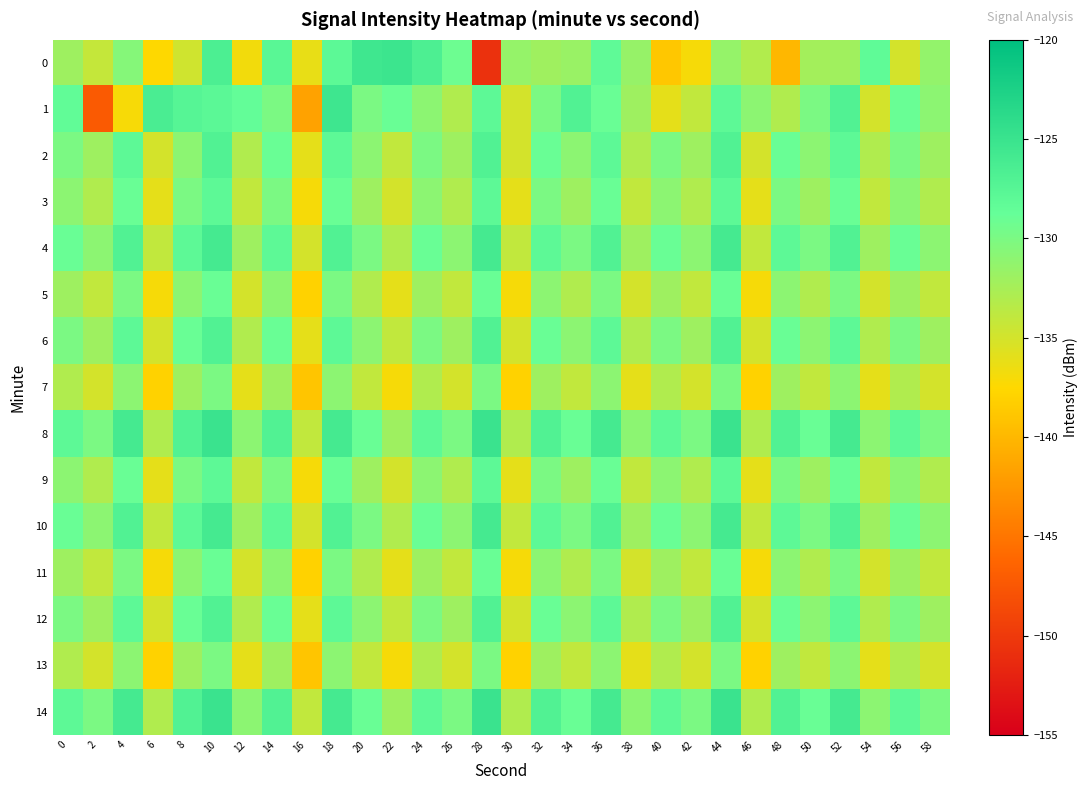

Reading left to right, extract all data points from this chart.

0: 0=-132.0	2=-134.2	4=-130.6	6=-137.4	8=-134.8	10=-126.6	12=-136.8	14=-127.7	16=-136.3	18=-128.0	20=-125.5	22=-125.2	24=-126.7	26=-129.2	28=-150.7	30=-131.4	32=-132.1	34=-131.7	36=-128.2	38=-131.5	40=-138.9	42=-137.0	44=-131.5	46=-133.1	48=-140.0	50=-132.3	52=-132.1	54=-128.3	56=-135.0	58=-131.4
1: 0=-128.4	2=-147.2	4=-137.0	6=-126.4	8=-127.4	10=-127.8	12=-128.5	14=-130.0	16=-141.6	18=-125.4	20=-130.0	22=-129.0	24=-131.0	26=-133.0	28=-128.0	30=-135.0	32=-130.0	34=-127.0	36=-129.0	38=-132.0	40=-136.0	42=-134.0	44=-128.0	46=-131.0	48=-133.0	50=-130.0	52=-127.0	54=-135.0	56=-129.0	58=-131.0
2: 0=-130.0	2=-132.0	4=-128.0	6=-135.0	8=-131.0	10=-127.0	12=-133.0	14=-129.0	16=-136.0	18=-128.0	20=-131.0	22=-134.0	24=-130.0	26=-132.0	28=-127.0	30=-135.0	32=-129.0	34=-131.0	36=-128.0	38=-133.0	40=-130.0	42=-132.0	44=-127.0	46=-135.0	48=-129.0	50=-131.0	52=-128.0	54=-133.0	56=-130.0	58=-132.0
3: 0=-131.0	2=-133.0	4=-129.0	6=-136.0	8=-130.0	10=-128.0	12=-134.0	14=-130.0	16=-137.0	18=-129.0	20=-132.0	22=-135.0	24=-131.0	26=-133.0	28=-128.0	30=-136.0	32=-130.0	34=-132.0	36=-129.0	38=-134.0	40=-131.0	42=-133.0	44=-128.0	46=-136.0	48=-130.0	50=-132.0	52=-129.0	54=-134.0	56=-131.0	58=-133.0
4: 0=-129.0	2=-131.0	4=-127.0	6=-134.0	8=-128.0	10=-126.0	12=-132.0	14=-128.0	16=-135.0	18=-127.0	20=-130.0	22=-133.0	24=-129.0	26=-131.0	28=-126.0	30=-134.0	32=-128.0	34=-130.0	36=-127.0	38=-132.0	40=-129.0	42=-131.0	44=-126.0	46=-134.0	48=-128.0	50=-130.0	52=-127.0	54=-132.0	56=-129.0	58=-131.0
5: 0=-132.0	2=-134.0	4=-130.0	6=-137.0	8=-131.0	10=-129.0	12=-135.0	14=-131.0	16=-138.0	18=-130.0	20=-133.0	22=-136.0	24=-132.0	26=-134.0	28=-129.0	30=-137.0	32=-131.0	34=-133.0	36=-130.0	38=-135.0	40=-132.0	42=-134.0	44=-129.0	46=-137.0	48=-131.0	50=-133.0	52=-130.0	54=-135.0	56=-132.0	58=-134.0
6: 0=-130.0	2=-132.0	4=-128.0	6=-135.0	8=-129.0	10=-127.0	12=-133.0	14=-129.0	16=-136.0	18=-128.0	20=-131.0	22=-134.0	24=-130.0	26=-132.0	28=-127.0	30=-135.0	32=-129.0	34=-131.0	36=-128.0	38=-133.0	40=-130.0	42=-132.0	44=-127.0	46=-135.0	48=-129.0	50=-131.0	52=-128.0	54=-133.0	56=-130.0	58=-132.0
7: 0=-133.0	2=-135.0	4=-131.0	6=-138.0	8=-132.0	10=-130.0	12=-136.0	14=-132.0	16=-139.0	18=-131.0	20=-134.0	22=-137.0	24=-133.0	26=-135.0	28=-130.0	30=-138.0	32=-132.0	34=-134.0	36=-131.0	38=-136.0	40=-133.0	42=-135.0	44=-130.0	46=-138.0	48=-132.0	50=-134.0	52=-131.0	54=-136.0	56=-133.0	58=-135.0
8: 0=-128.0	2=-130.0	4=-126.0	6=-133.0	8=-127.0	10=-125.0	12=-131.0	14=-127.0	16=-134.0	18=-126.0	20=-129.0	22=-132.0	24=-128.0	26=-130.0	28=-125.0	30=-133.0	32=-127.0	34=-129.0	36=-126.0	38=-131.0	40=-128.0	42=-130.0	44=-125.0	46=-133.0	48=-127.0	50=-129.0	52=-126.0	54=-131.0	56=-128.0	58=-130.0
9: 0=-131.0	2=-133.0	4=-129.0	6=-136.0	8=-130.0	10=-128.0	12=-134.0	14=-130.0	16=-137.0	18=-129.0	20=-132.0	22=-135.0	24=-131.0	26=-133.0	28=-128.0	30=-136.0	32=-130.0	34=-132.0	36=-129.0	38=-134.0	40=-131.0	42=-133.0	44=-128.0	46=-136.0	48=-130.0	50=-132.0	52=-129.0	54=-134.0	56=-131.0	58=-133.0
10: 0=-129.0	2=-131.0	4=-127.0	6=-134.0	8=-128.0	10=-126.0	12=-132.0	14=-128.0	16=-135.0	18=-127.0	20=-130.0	22=-133.0	24=-129.0	26=-131.0	28=-126.0	30=-134.0	32=-128.0	34=-130.0	36=-127.0	38=-132.0	40=-129.0	42=-131.0	44=-126.0	46=-134.0	48=-128.0	50=-130.0	52=-127.0	54=-132.0	56=-129.0	58=-131.0
11: 0=-132.0	2=-134.0	4=-130.0	6=-137.0	8=-131.0	10=-129.0	12=-135.0	14=-131.0	16=-138.0	18=-130.0	20=-133.0	22=-136.0	24=-132.0	26=-134.0	28=-129.0	30=-137.0	32=-131.0	34=-133.0	36=-130.0	38=-135.0	40=-132.0	42=-134.0	44=-129.0	46=-137.0	48=-131.0	50=-133.0	52=-130.0	54=-135.0	56=-132.0	58=-134.0
12: 0=-130.0	2=-132.0	4=-128.0	6=-135.0	8=-129.0	10=-127.0	12=-133.0	14=-129.0	16=-136.0	18=-128.0	20=-131.0	22=-134.0	24=-130.0	26=-132.0	28=-127.0	30=-135.0	32=-129.0	34=-131.0	36=-128.0	38=-133.0	40=-130.0	42=-132.0	44=-127.0	46=-135.0	48=-129.0	50=-131.0	52=-128.0	54=-133.0	56=-130.0	58=-132.0
13: 0=-133.0	2=-135.0	4=-131.0	6=-138.0	8=-132.0	10=-130.0	12=-136.0	14=-132.0	16=-139.0	18=-131.0	20=-134.0	22=-137.0	24=-133.0	26=-135.0	28=-130.0	30=-138.0	32=-132.0	34=-134.0	36=-131.0	38=-136.0	40=-133.0	42=-135.0	44=-130.0	46=-138.0	48=-132.0	50=-134.0	52=-131.0	54=-136.0	56=-133.0	58=-135.0
14: 0=-128.0	2=-130.0	4=-126.0	6=-133.0	8=-127.0	10=-125.0	12=-131.0	14=-127.0	16=-134.0	18=-126.0	20=-129.0	22=-132.0	24=-128.0	26=-130.0	28=-125.0	30=-133.0	32=-127.0	34=-129.0	36=-126.0	38=-131.0	40=-128.0	42=-130.0	44=-125.0	46=-133.0	48=-127.0	50=-129.0	52=-126.0	54=-131.0	56=-128.0	58=-130.0